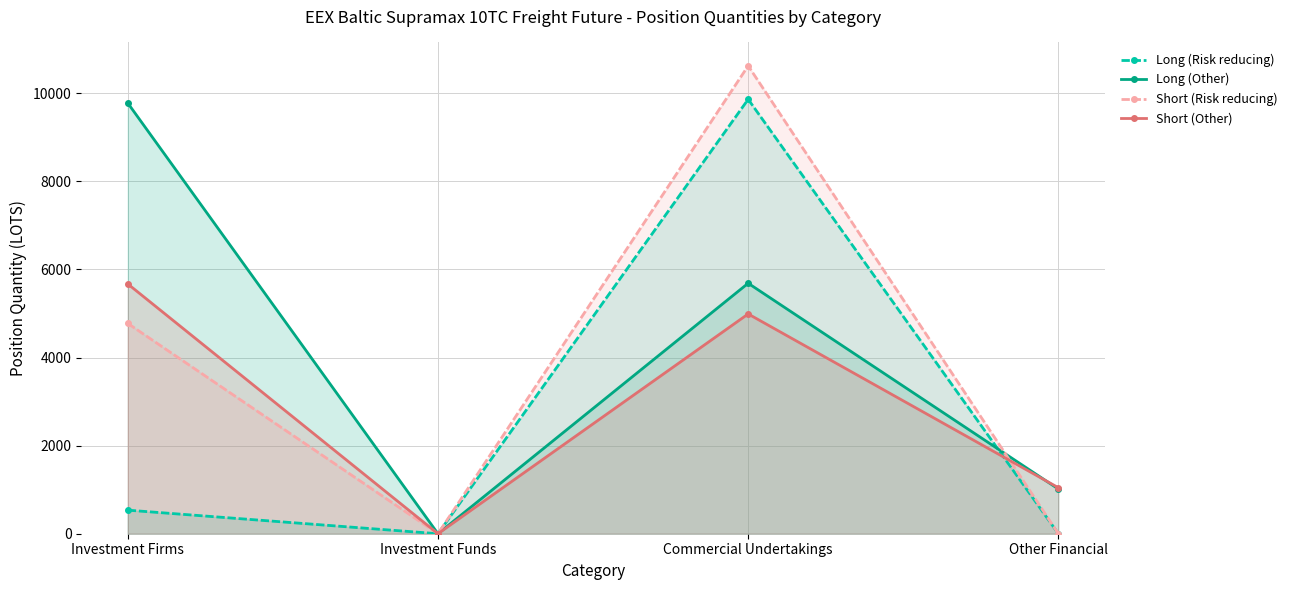

Reading left to right, list all the values displayed in this chart.

Long (Risk reducing): Investment Firms=535.0	Investment Funds=0.0	Commercial Undertakings=9863.6	Other Financial=0.0
Long (Other): Investment Firms=9778.3	Investment Funds=0.0	Commercial Undertakings=5687.1	Other Financial=1015.0
Short (Risk reducing): Investment Firms=4775.0	Investment Funds=0.0	Commercial Undertakings=10623.7	Other Financial=0.0
Short (Other): Investment Firms=5671.6	Investment Funds=0.0	Commercial Undertakings=4990.0	Other Financial=1045.0